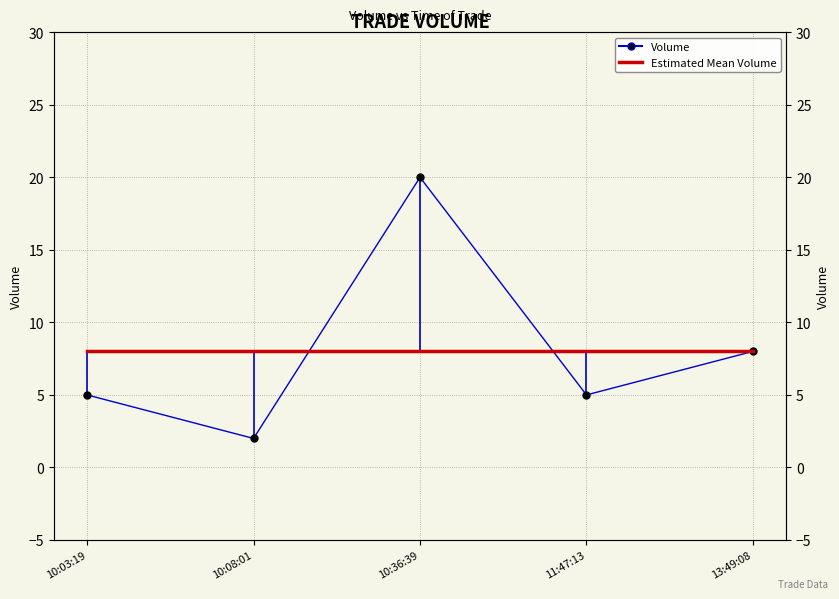

What is the minimum value for Volume?

2